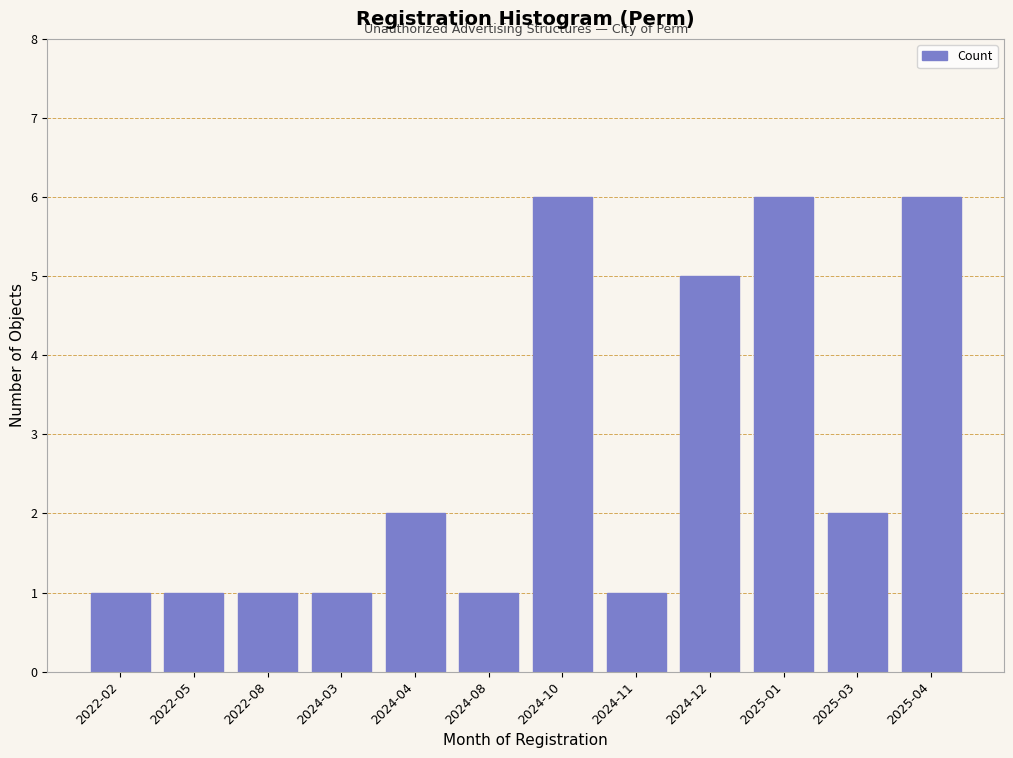

Reading right to left, list all the values displayed in this chart.

6	2	6	5	1	6	1	2	1	1	1	1